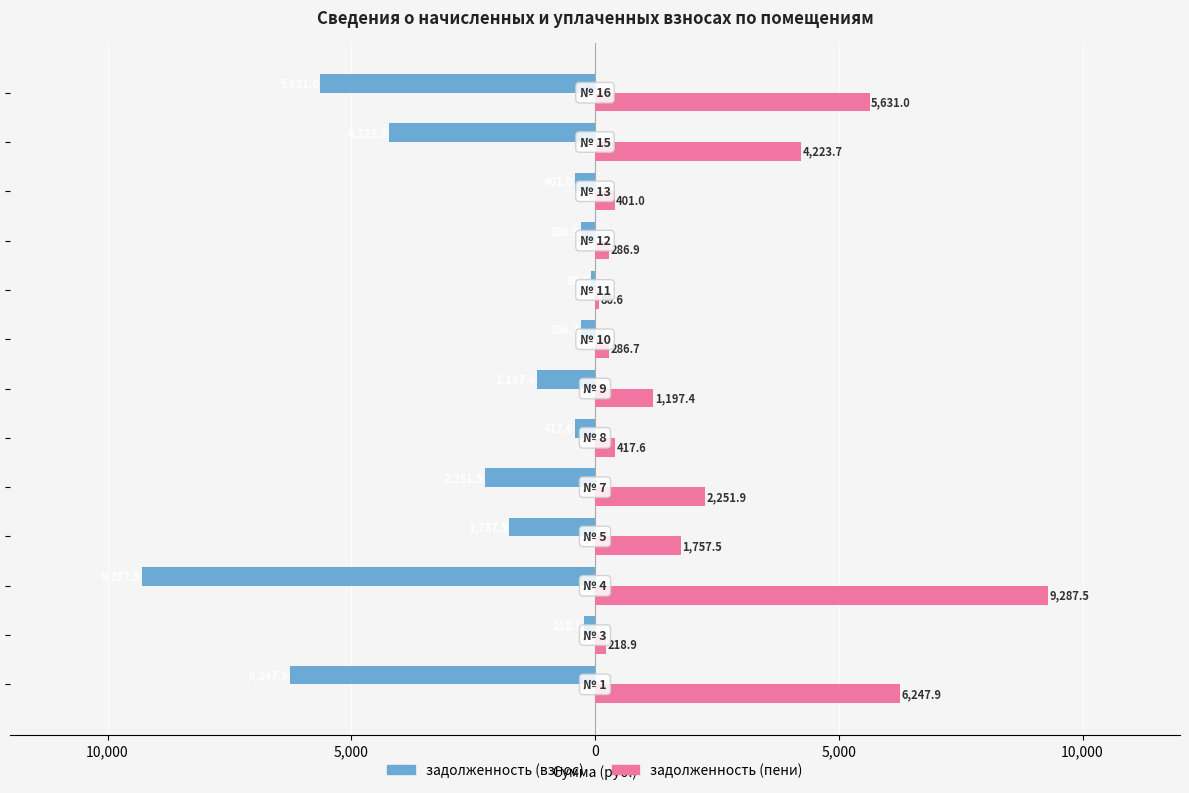

What is the sum of all задолженность (взнос) values?

-32294.8